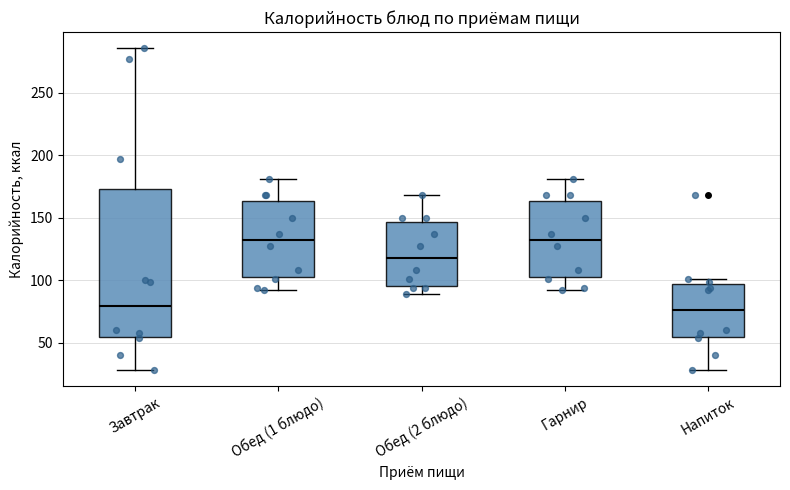

Where is the lower edge of the box for Обед (1 блюдо) on the y-axis? The values are not printed on the chart, so give them approximately, as read against the axis.

105